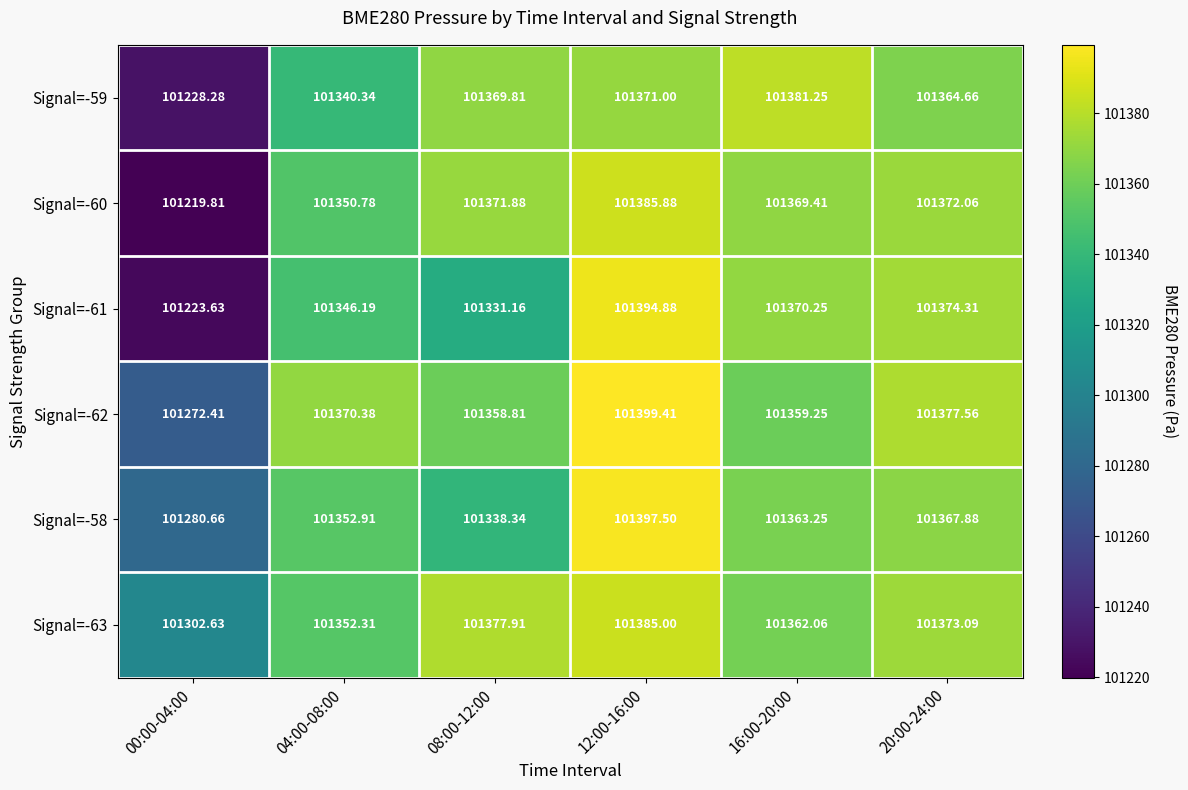

Is the value of Signal=-58 at 16:00-20:00 greater than the value of Signal=-60 at 08:00-12:00?

No